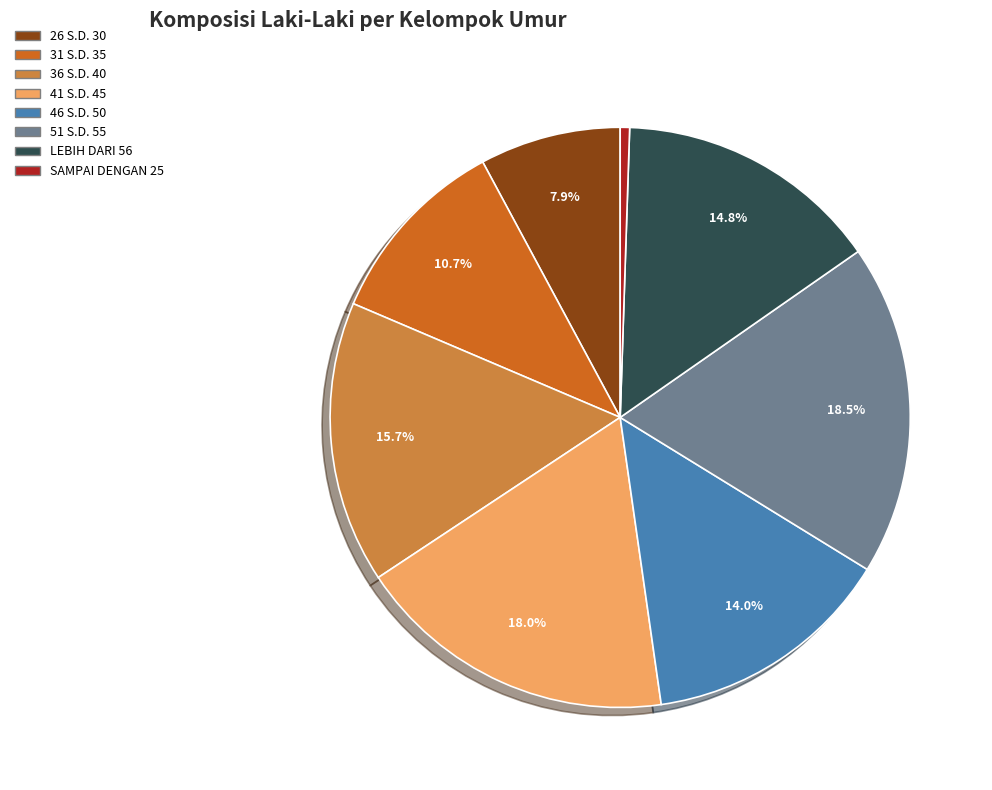

Is there a majority slice in this chart?

No